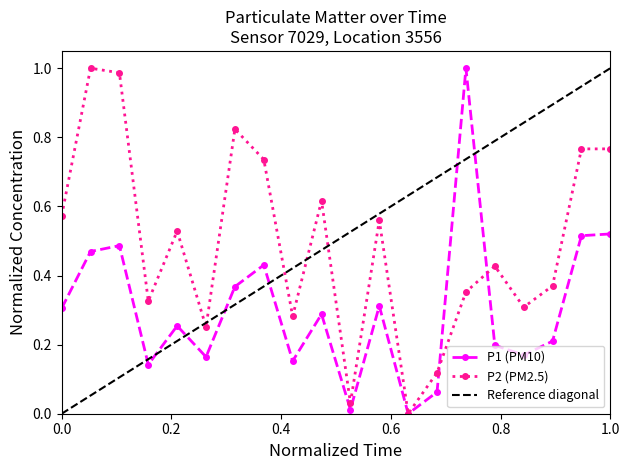

What is the difference between the maximum and minimum values in the P2 series?

1.0